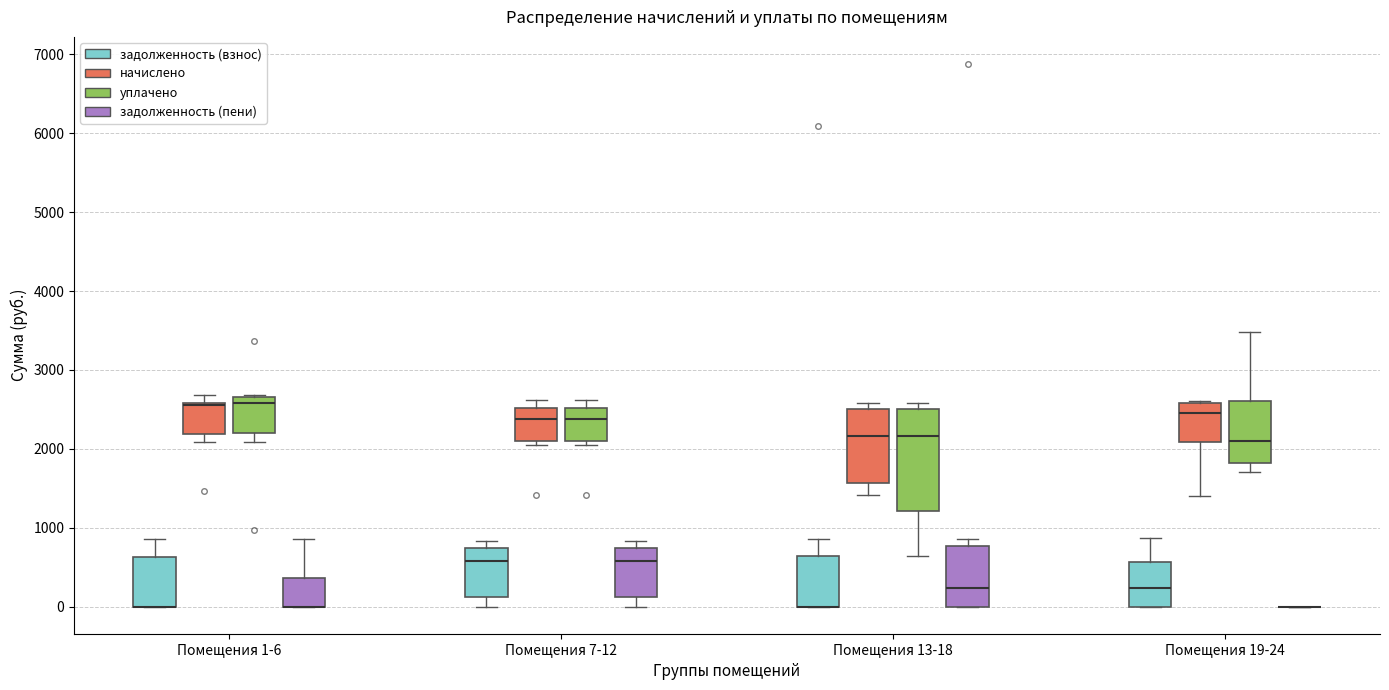

Reading left to right, read every box against the y-axis: the position of its median line, the range the box covers, and the ends of its whiskers. The values are not printed on the chart, so give them approximately, as read against the axis.

Помещения 1-6 (задолженность (взнос)): median 0 (drawn on the box's lower edge), box 0 to 600, whiskers 0 to 900
Помещения 1-6 (начислено): median 2500, box 2200 to 2600, whiskers 2100 to 2700
Помещения 1-6 (уплачено): median 2600, box 2200 to 2700, whiskers 2100 to 2700
Помещения 1-6 (задолженность (пени)): median 0 (drawn on the box's lower edge), box 0 to 400, whiskers 0 to 900
Помещения 7-12 (задолженность (взнос)): median 600, box 100 to 700, whiskers 0 to 800
Помещения 7-12 (начислено): median 2400, box 2100 to 2500, whiskers 2000 to 2600
Помещения 7-12 (уплачено): median 2400, box 2100 to 2500, whiskers 2000 to 2600
Помещения 7-12 (задолженность (пени)): median 600, box 100 to 700, whiskers 0 to 800
Помещения 13-18 (задолженность (взнос)): median 0 (drawn on the box's lower edge), box 0 to 600, whiskers 0 to 900
Помещения 13-18 (начислено): median 2200, box 1600 to 2500, whiskers 1400 to 2600
Помещения 13-18 (уплачено): median 2200, box 1200 to 2500, whiskers 600 to 2600
Помещения 13-18 (задолженность (пени)): median 200, box 0 to 800, whiskers 0 to 900
Помещения 19-24 (задолженность (взнос)): median 200, box 0 to 600, whiskers 0 to 900
Помещения 19-24 (начислено): median 2500, box 2100 to 2600, whiskers 1400 to 2600
Помещения 19-24 (уплачено): median 2100, box 1800 to 2600, whiskers 1700 to 3500
Помещения 19-24 (задолженность (пени)): box collapsed to a line at 0, whiskers 0 to 0